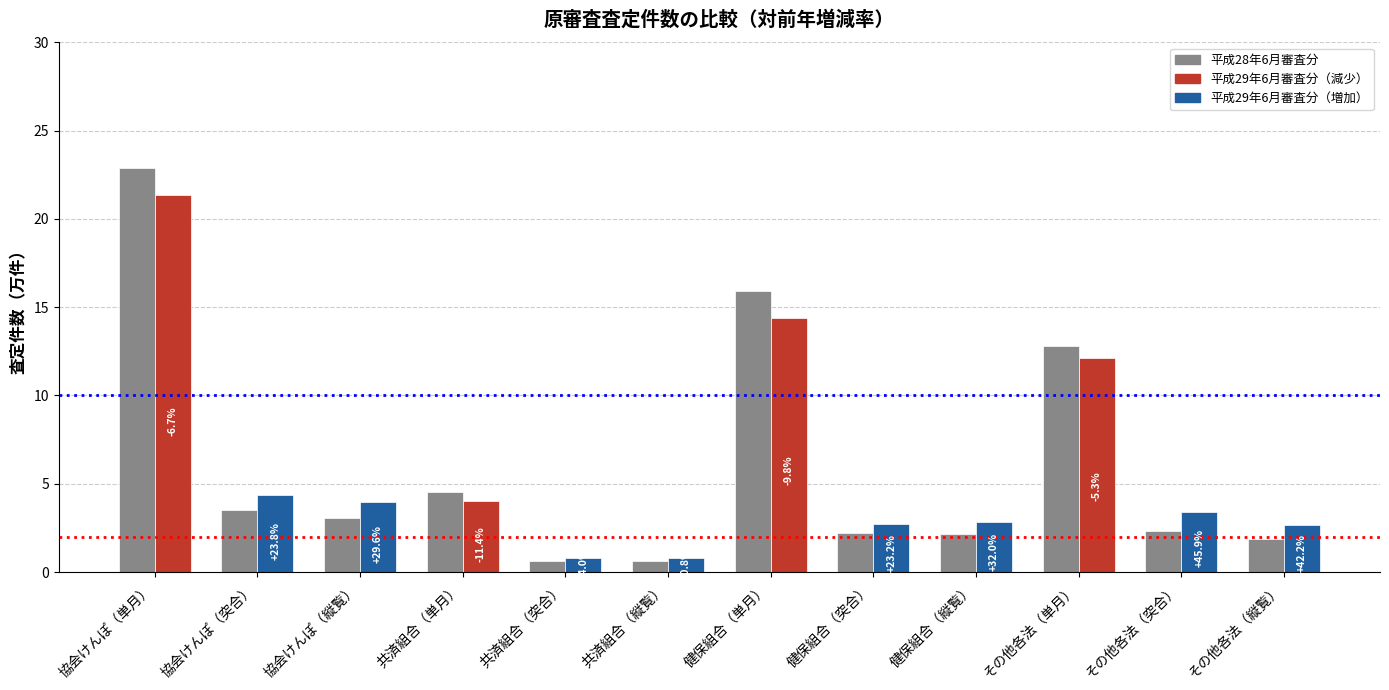

Rank the categories by value from lowest to highest.

共済組合（突合）, 共済組合（縦覧）, その他各法（縦覧）, 健保組合（縦覧）, 健保組合（突合）, その他各法（突合）, 協会けんぽ（縦覧）, 協会けんぽ（突合）, 共済組合（単月）, その他各法（単月）, 健保組合（単月）, 協会けんぽ（単月）